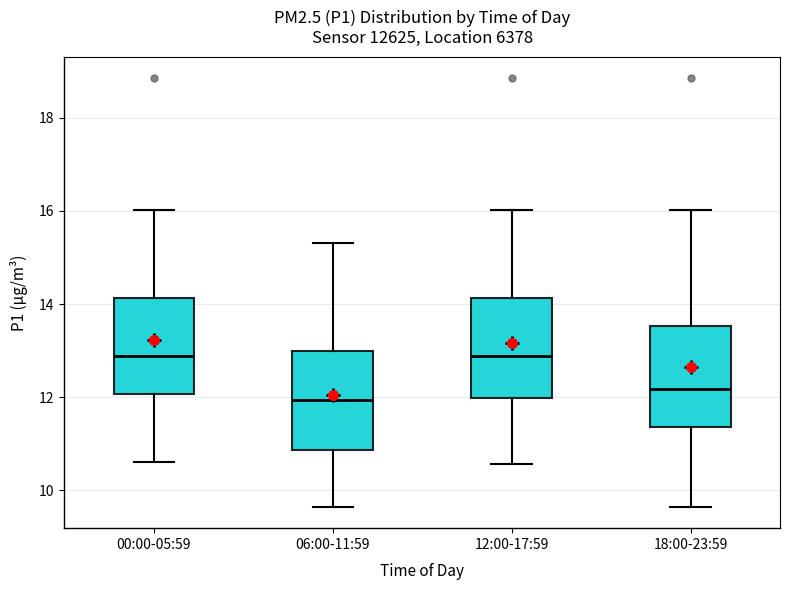

Where does the median line of the box for 00:00-05:59 sit on the y-axis? The values are not printed on the chart, so give them approximately, as read against the axis.

12.8